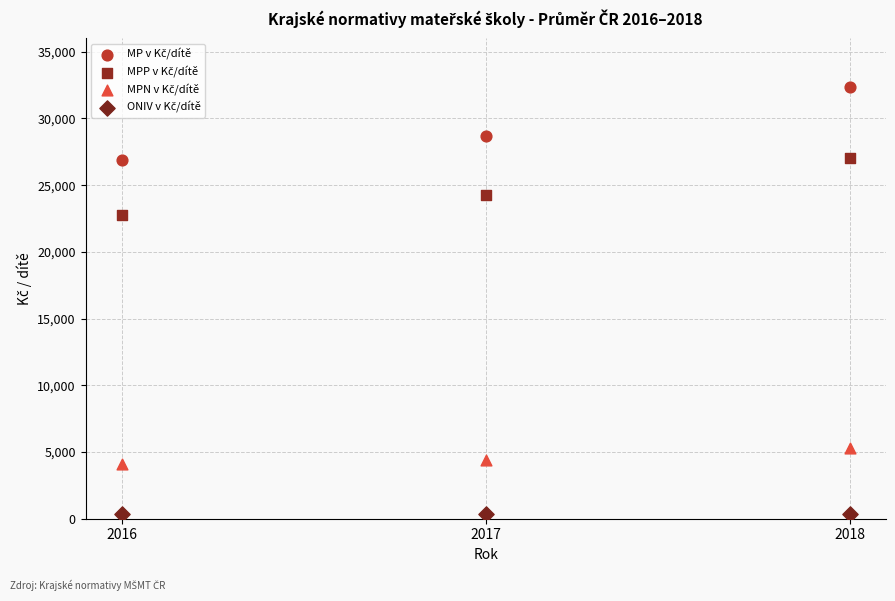

What is the X range (max minus min) for the scatter plot?

2.0